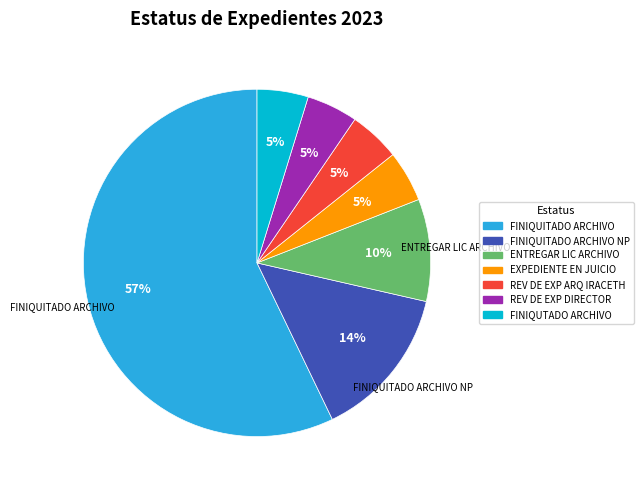

To the nearest percent, what is the average slice percentage?

14%